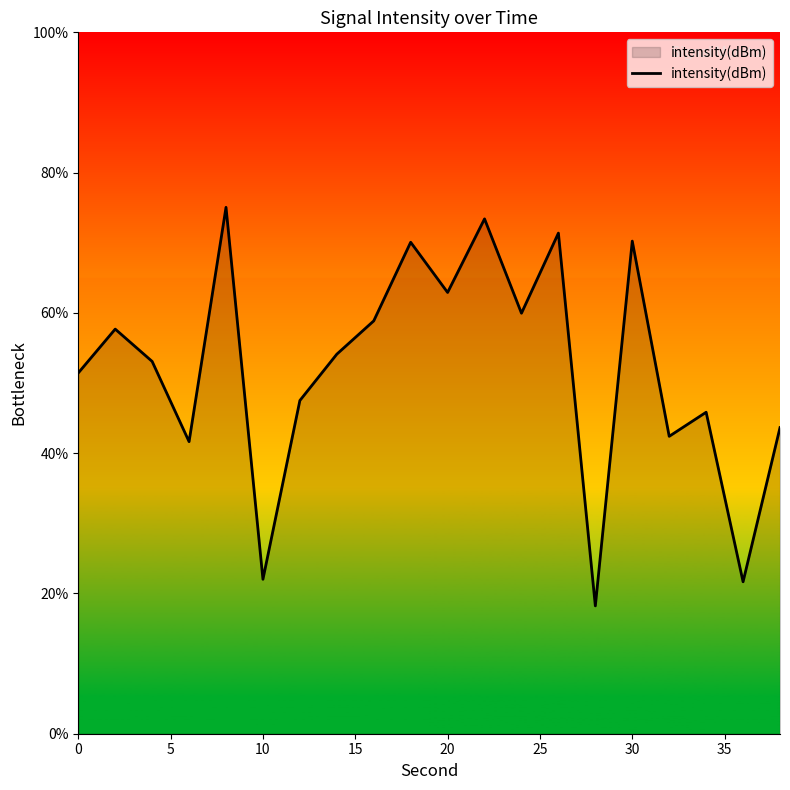

What is the average value?

52.1